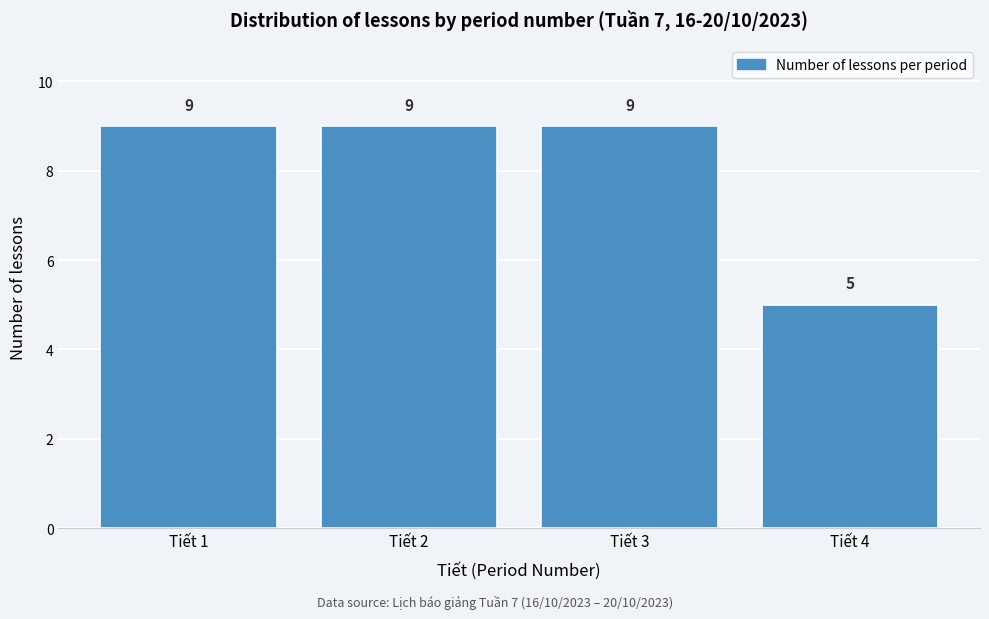

How tall is the bar that spans 3.5 to 4.5 on the x-axis?

5